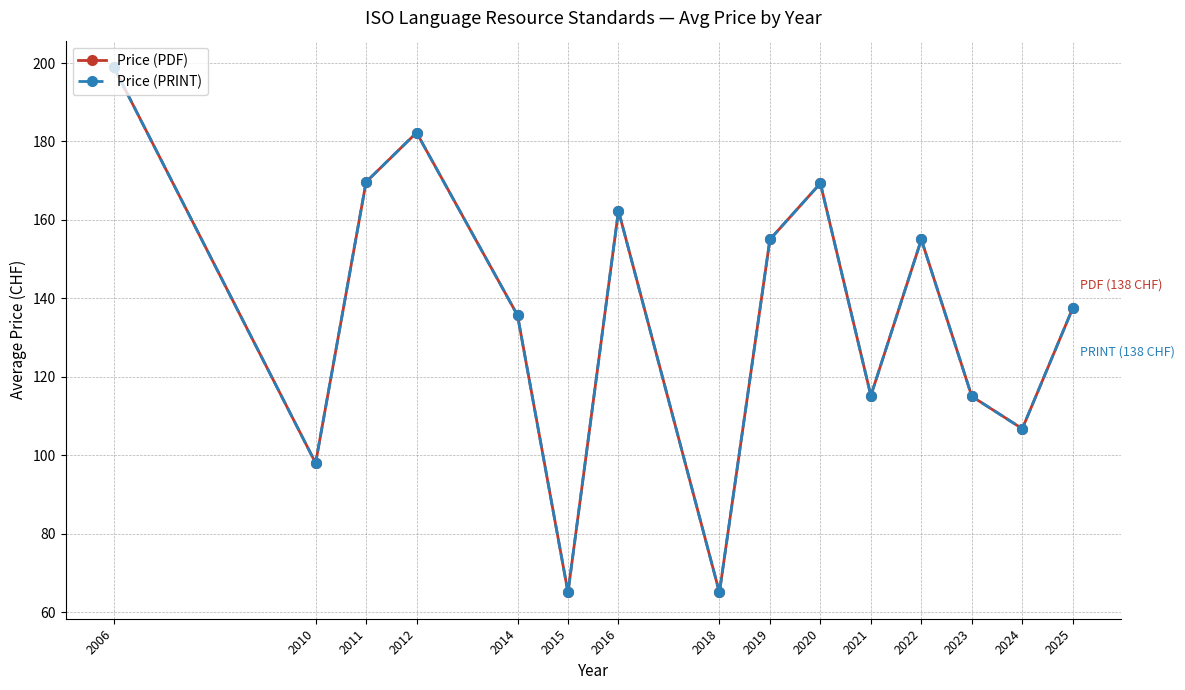

Does the chart have visible grid lines?

Yes